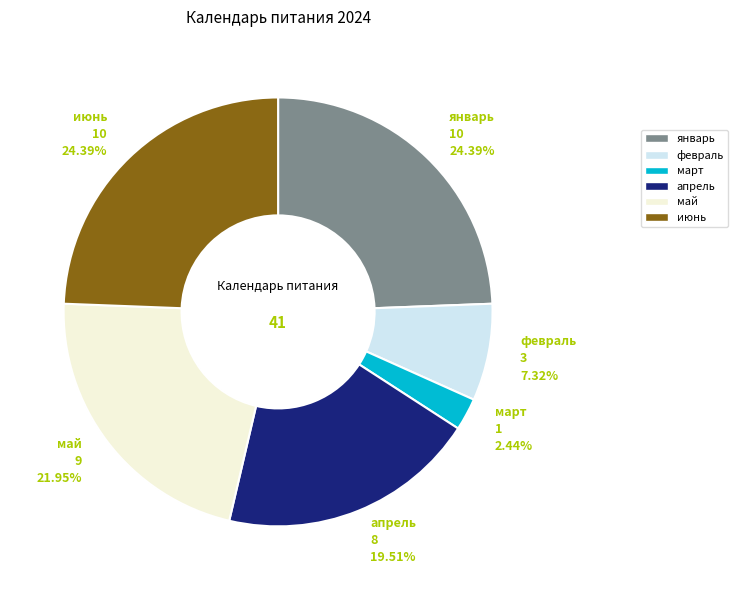

The июнь slice represents 24% of the pie. True or false?

True